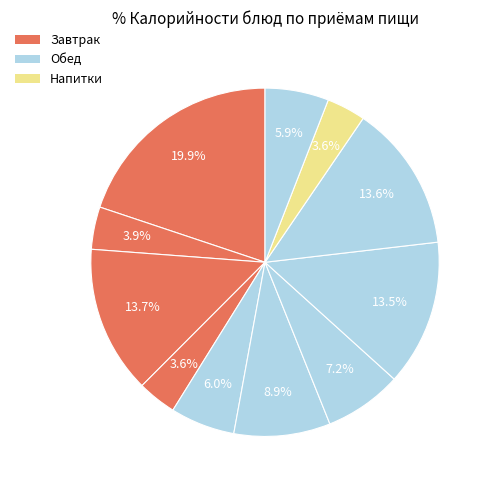

Count the number of slices in the pie.

11